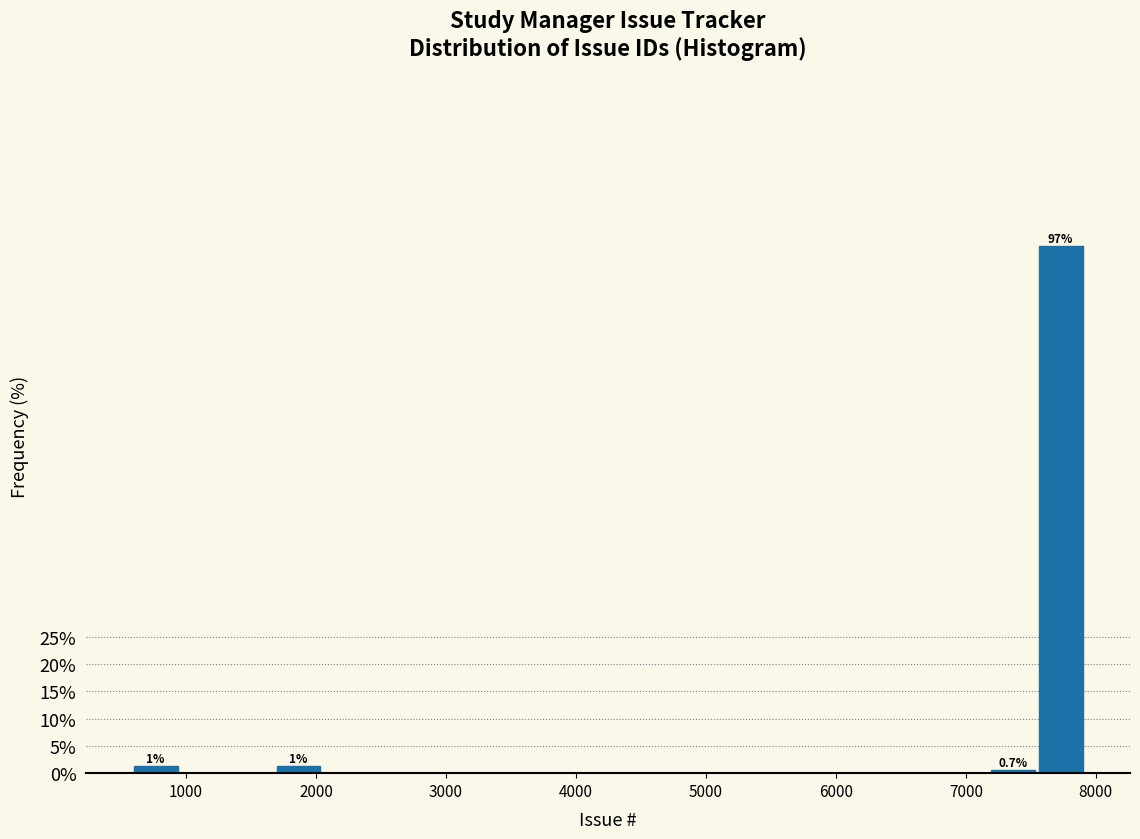

Read against the x-axis, roughly where is the centre of the tallest bar?

7700